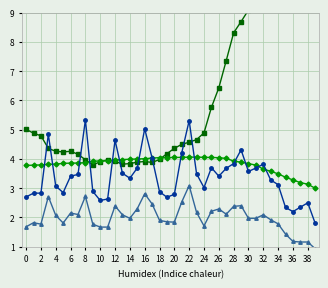

Where is the first local maximum for BME280_temperature?

6